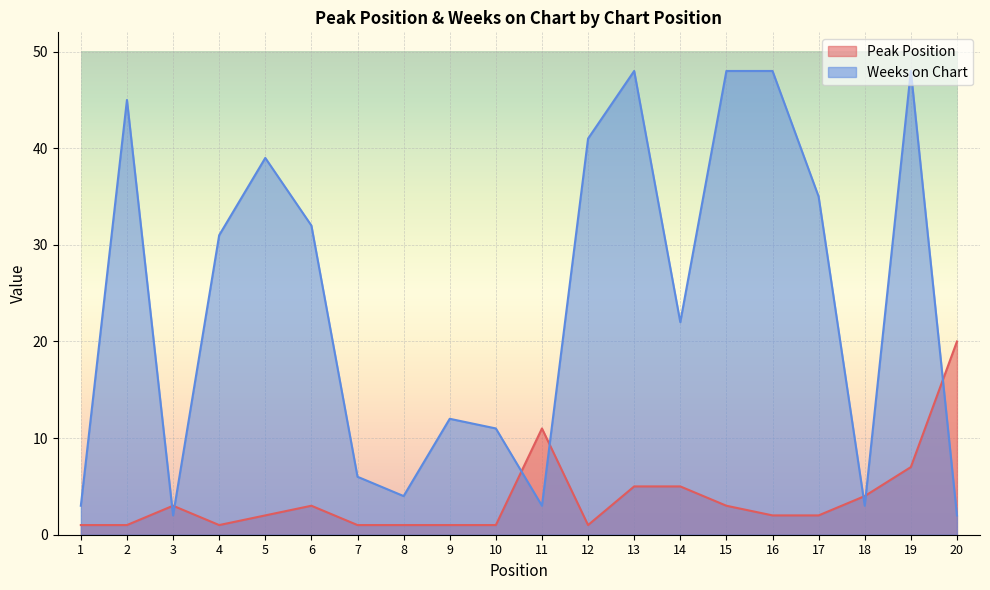

The value of Peak Position at 2 is 1. True or false?

True